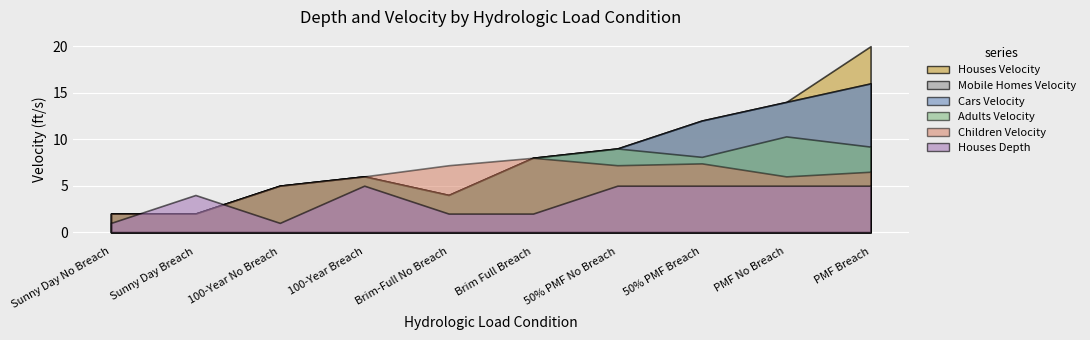

What is the spread (max minus min) of values at 100-Year Breach?

1.0